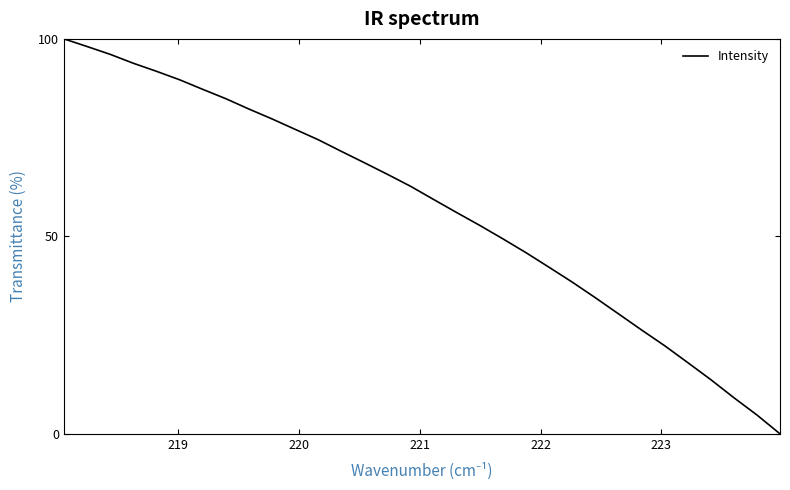

What is the maximum value shown in the chart?

100.0